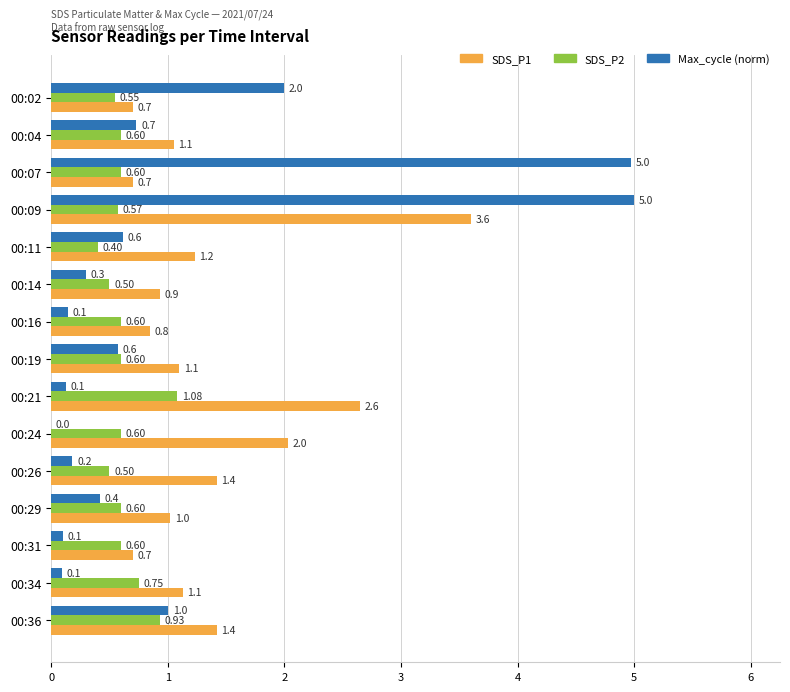

What is the total value across all series at 00:04?

2.4